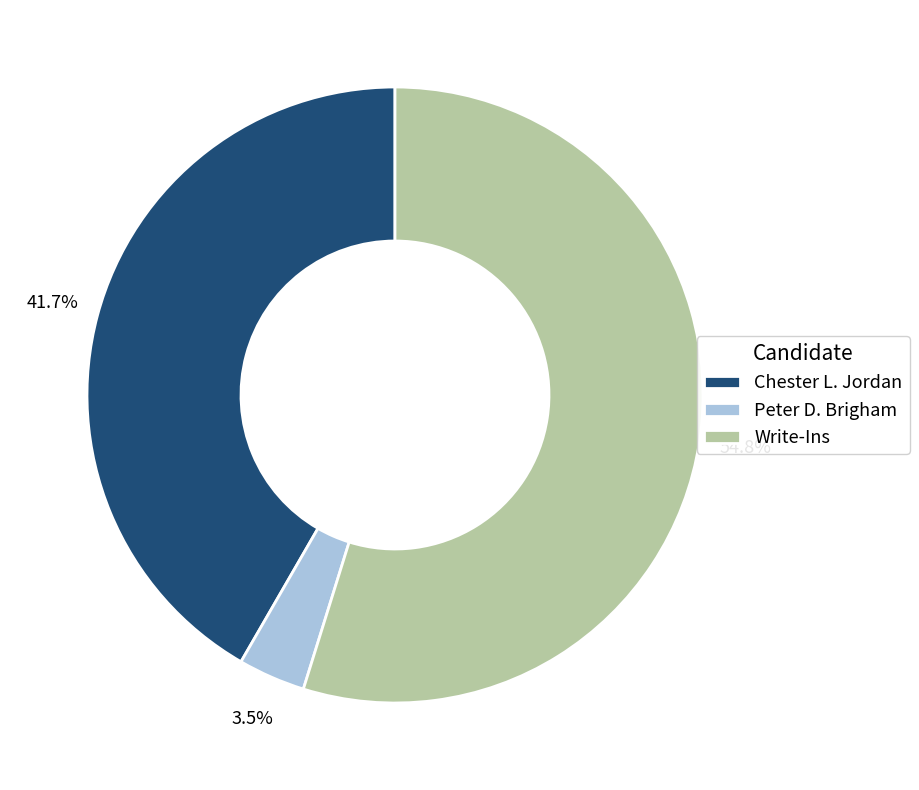

What is the smallest slice in the pie chart?

Peter D. Brigham